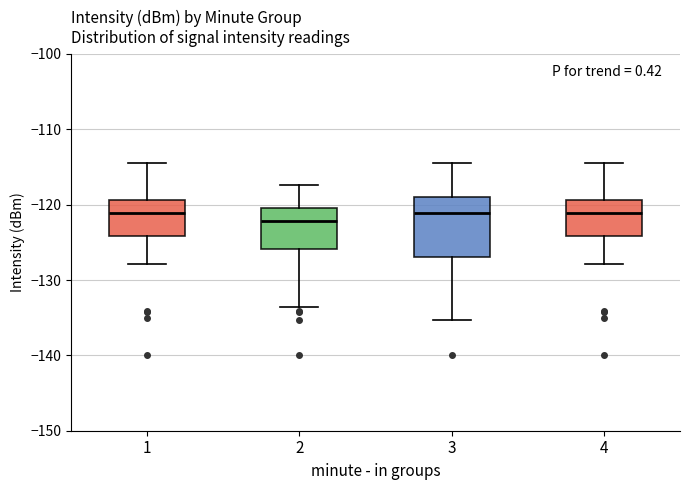

Comparing the boxes themselves (not the whiskers), which one is the tallest?

3